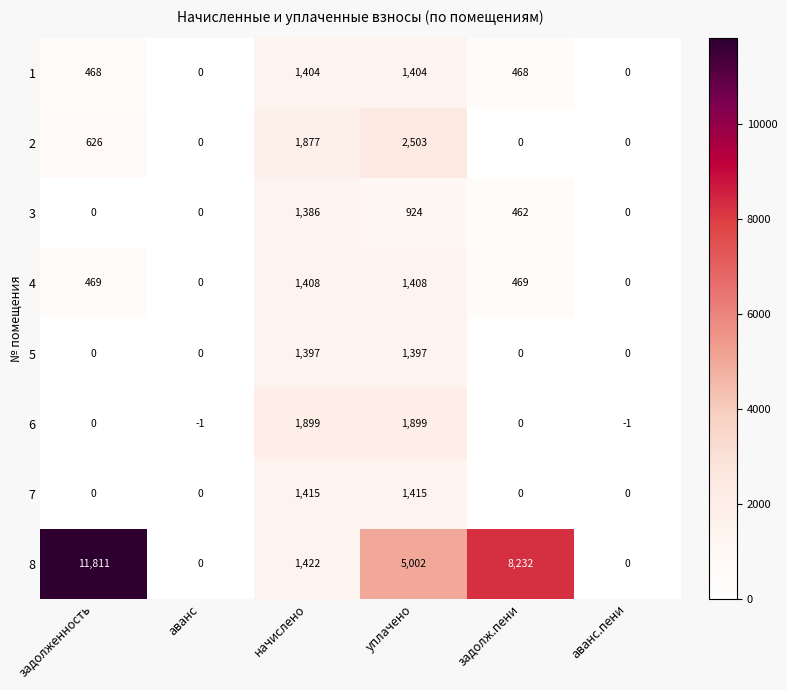

What is the maximum value for 2?

2503